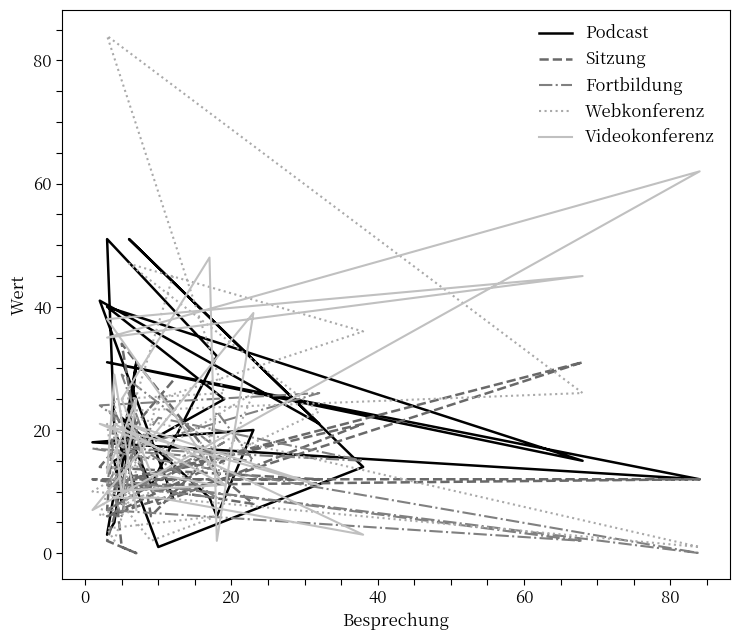

The value of Sitzung at 10 is 50. True or false?

False